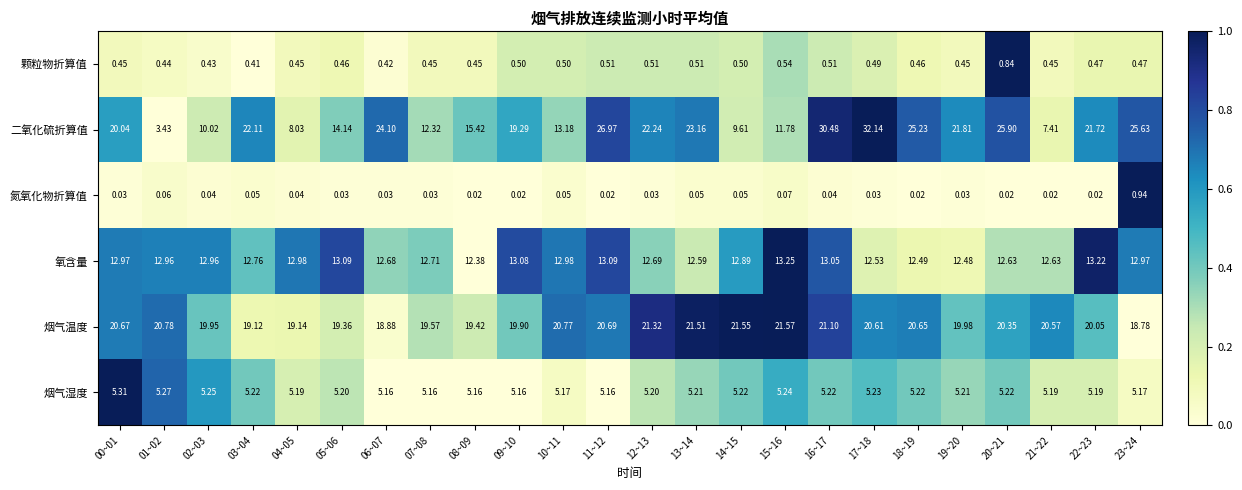

What is the total value across all series at 08~09?

52.9